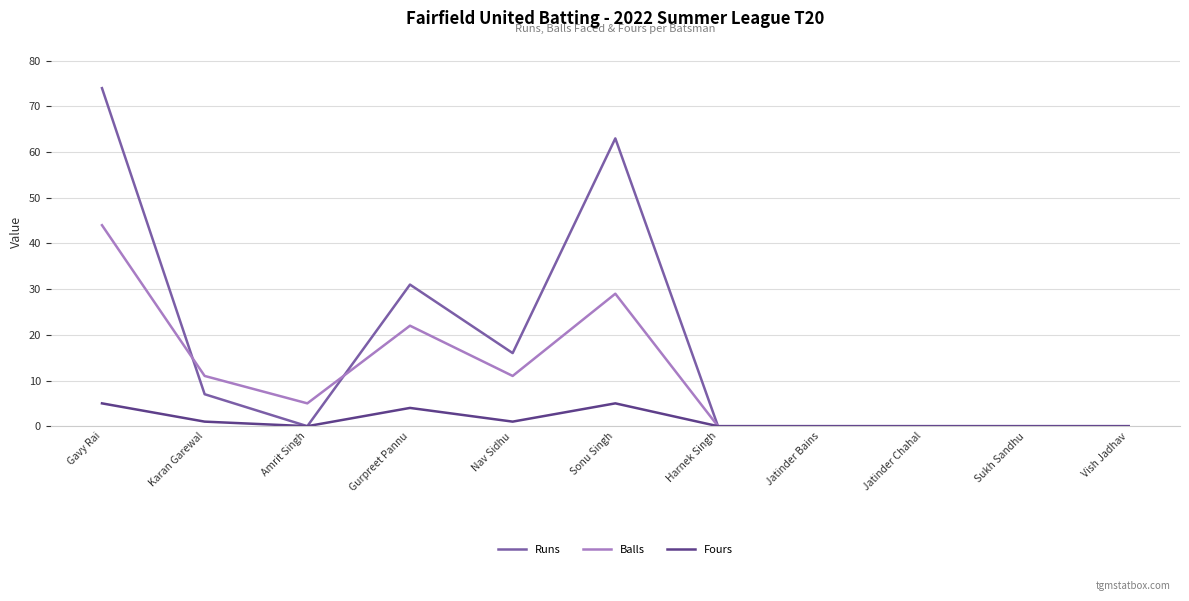

How many lines are shown in the chart?

3